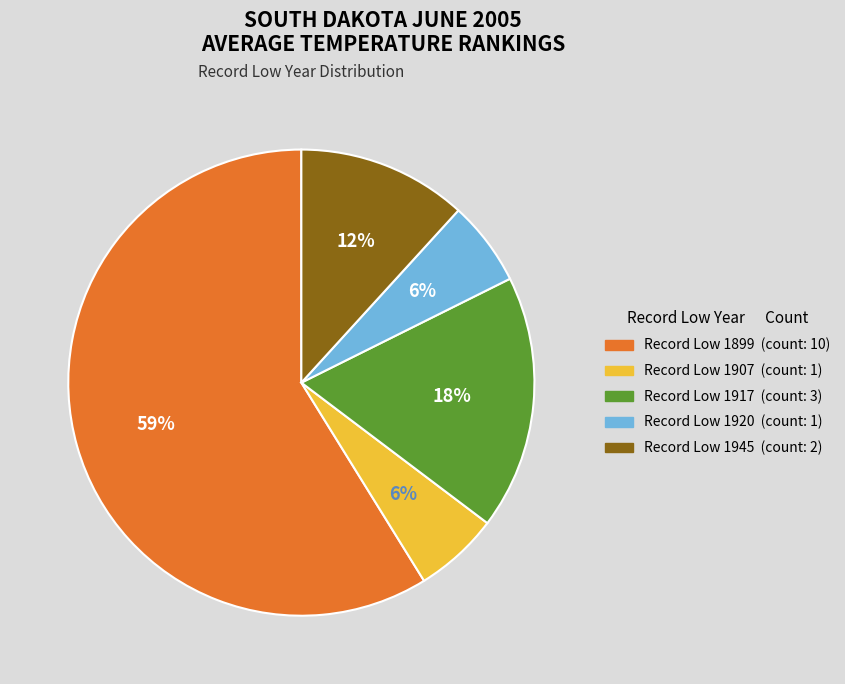

Is there a majority slice in this chart?

Yes